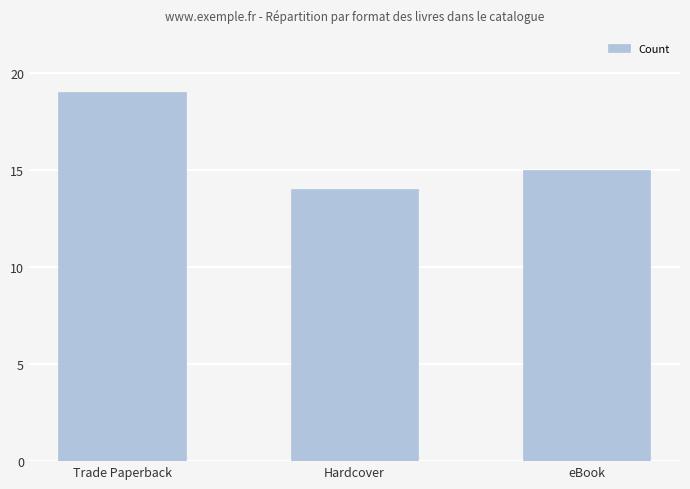

Reading right to left, transcribe all the data shown in this chart.

eBook=15	Hardcover=14	Trade Paperback=19